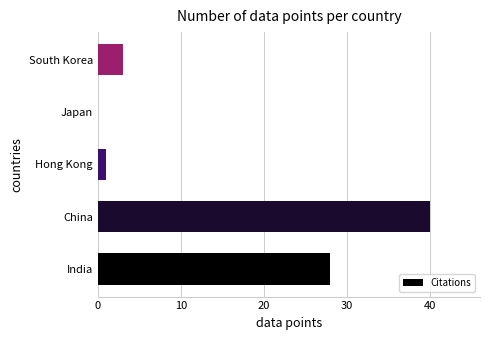

True or false: the data shows 28 at India.

True